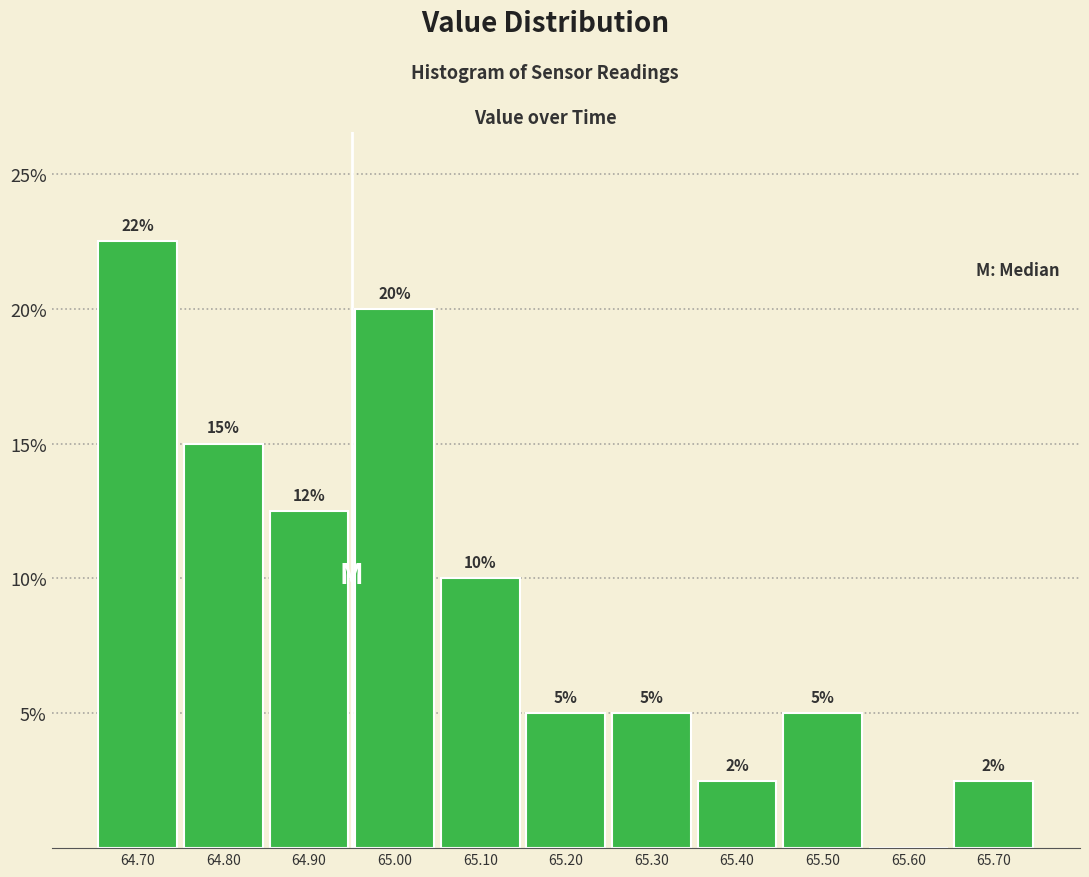

Which range on the x-axis has the tallest bar?

64.65 to 64.75